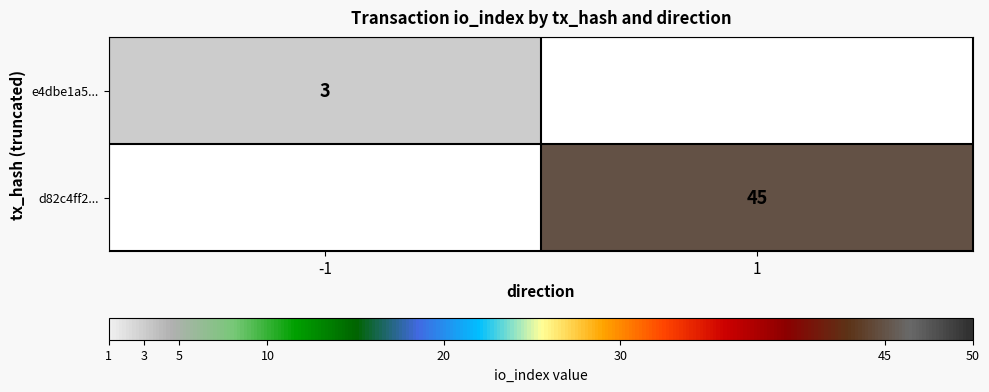

The e4dbe1a5... series shows 3 at -1. True or false?

True